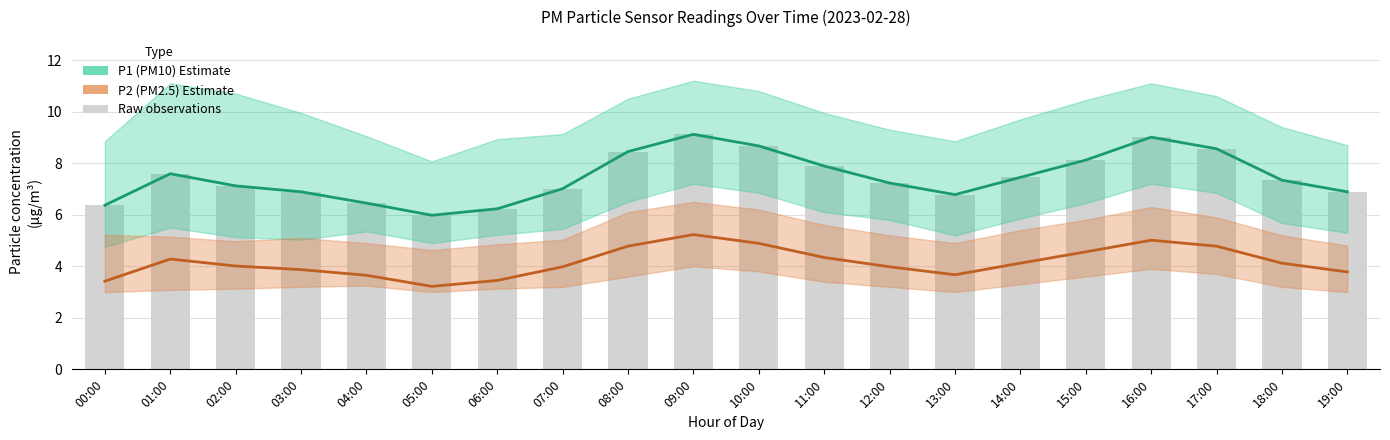

The P1 (PM10) series shows 6.9 at 19:00. True or false?

True